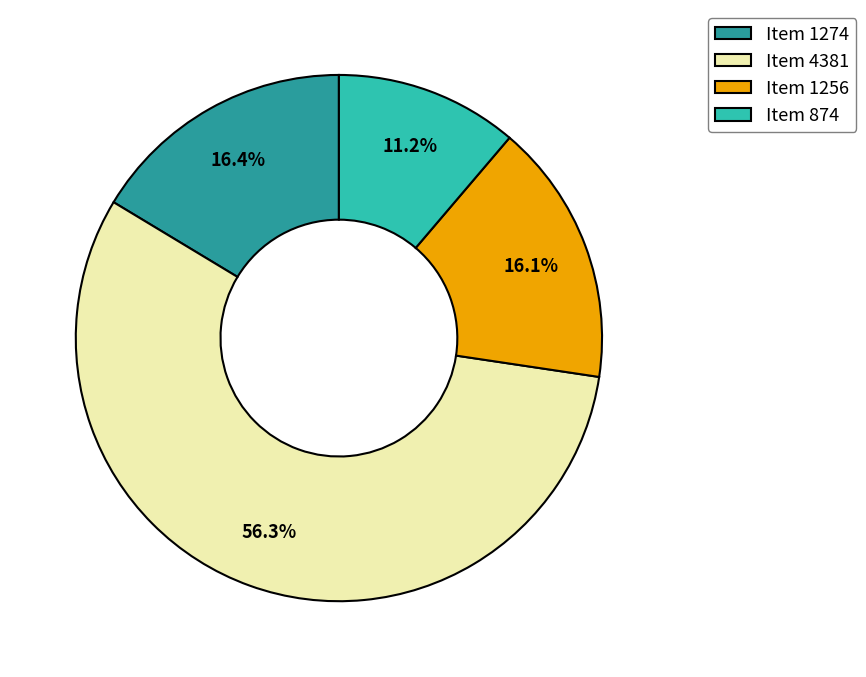

How many slices are in this pie chart?

4